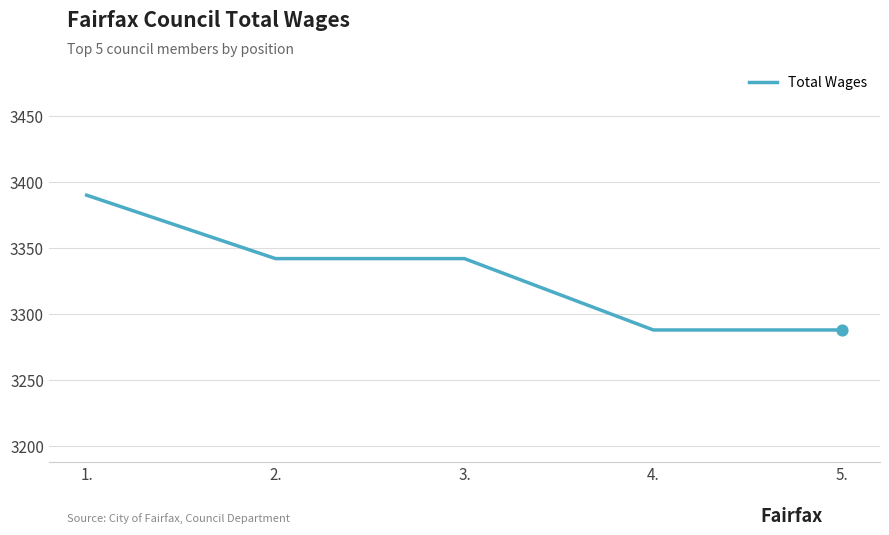

What is the ratio of the value at 4. to the value at 1.?

1.0